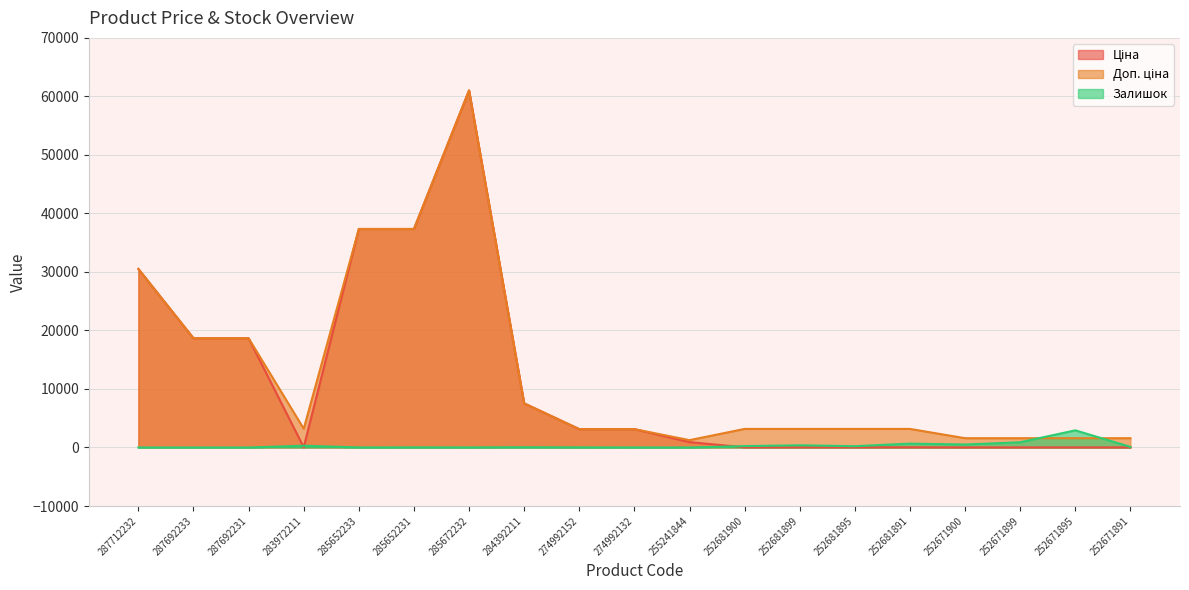

Does the chart have visible grid lines?

Yes